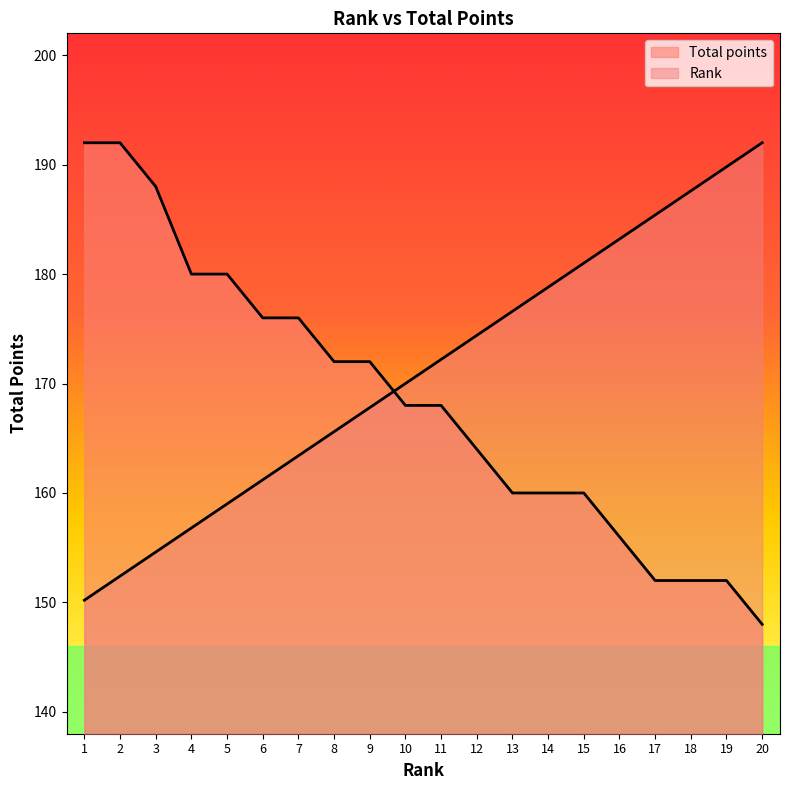

Reading left to right, list all the values displayed in this chart.

Rank: 1=150.2	2=152.4	3=154.6	4=156.8	5=159.0	6=161.2	7=163.4	8=165.6	9=167.8	10=170.0	11=172.2	12=174.4	13=176.6	14=178.8	15=181.0	16=183.2	17=185.4	18=187.6	19=189.8	20=192.0
Total points: 1=192.0	2=192.0	3=188.0	4=180.0	5=180.0	6=176.0	7=176.0	8=172.0	9=172.0	10=168.0	11=168.0	12=164.0	13=160.0	14=160.0	15=160.0	16=156.0	17=152.0	18=152.0	19=152.0	20=148.0